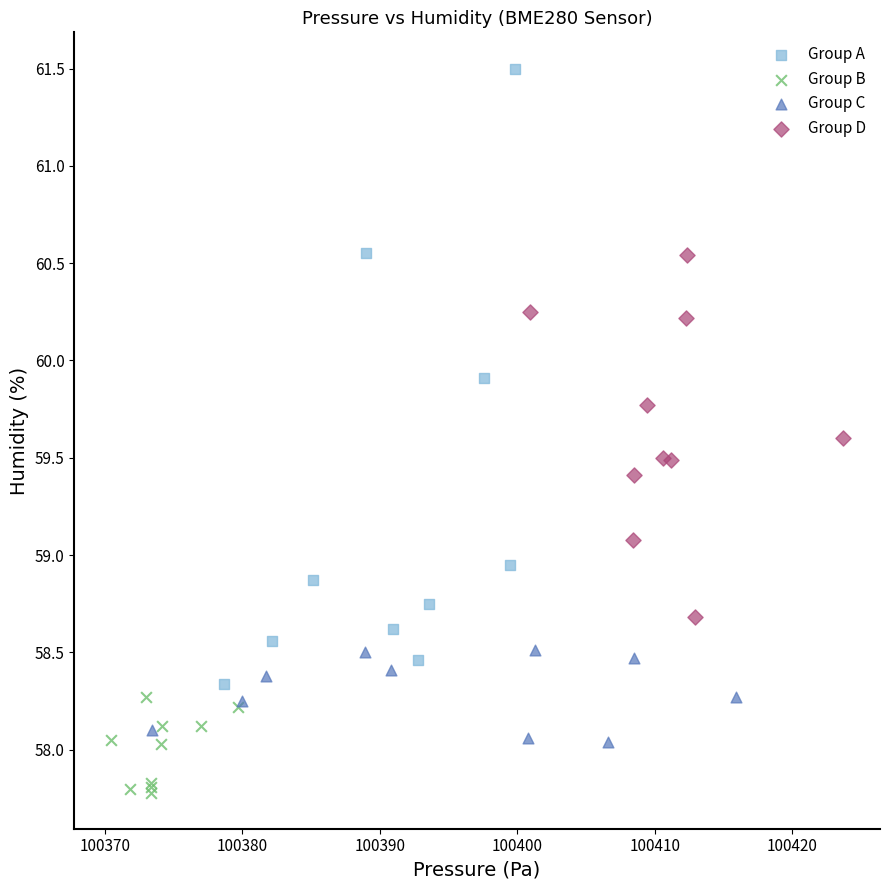

What are all the series names shown in the legend?

Group A, Group B, Group C, Group D